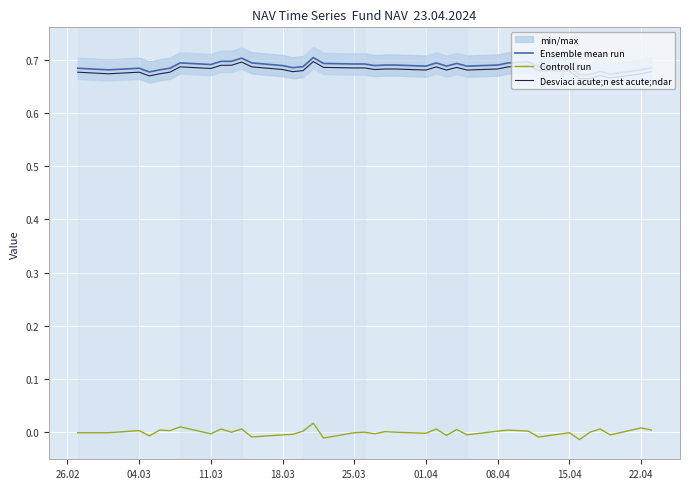

The value of Ensemble mean run at 11.03 is 0.5. True or false?

False